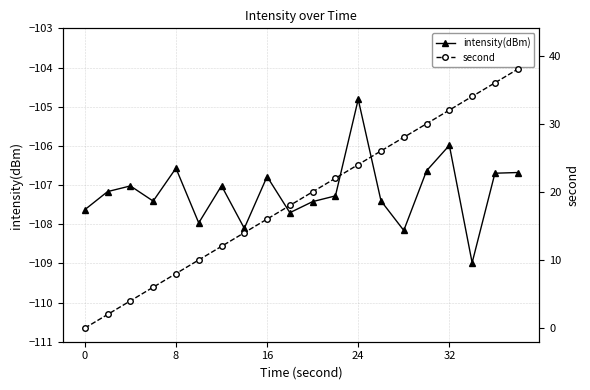

How many values in the intensity(dBm) series are below -107?

13